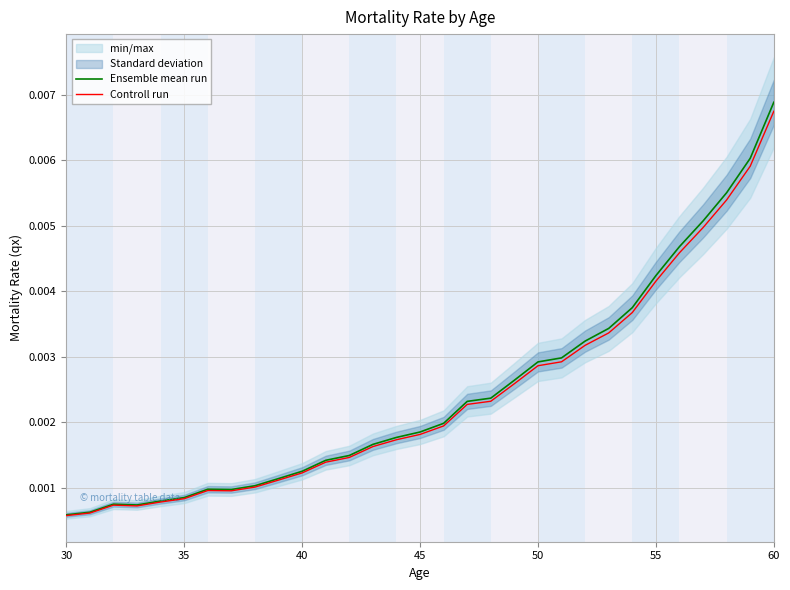

At which label does Controll run reach its peak?

60